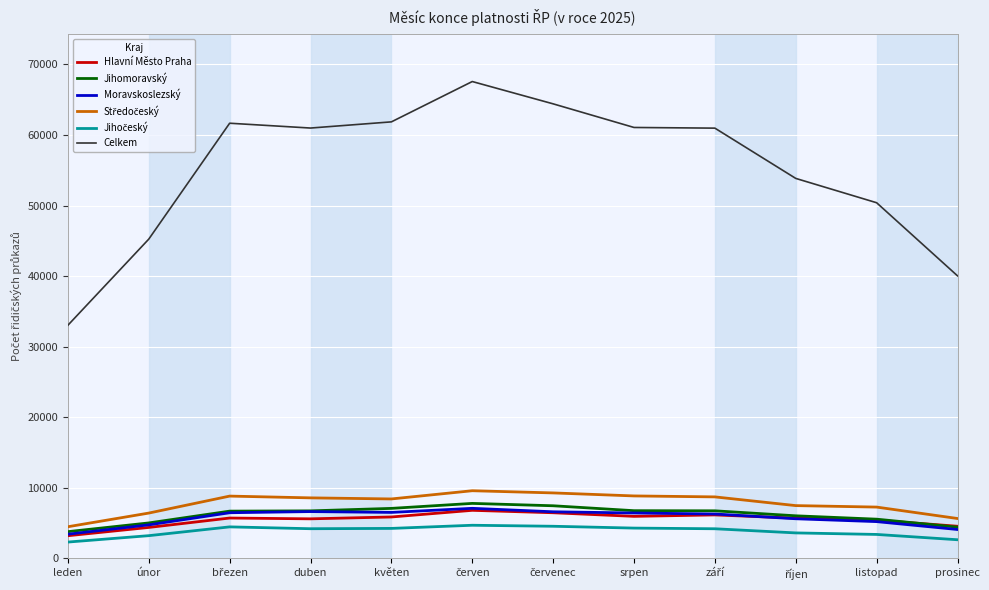

True or false: Celkem and Jihomoravský cross at least once.

False